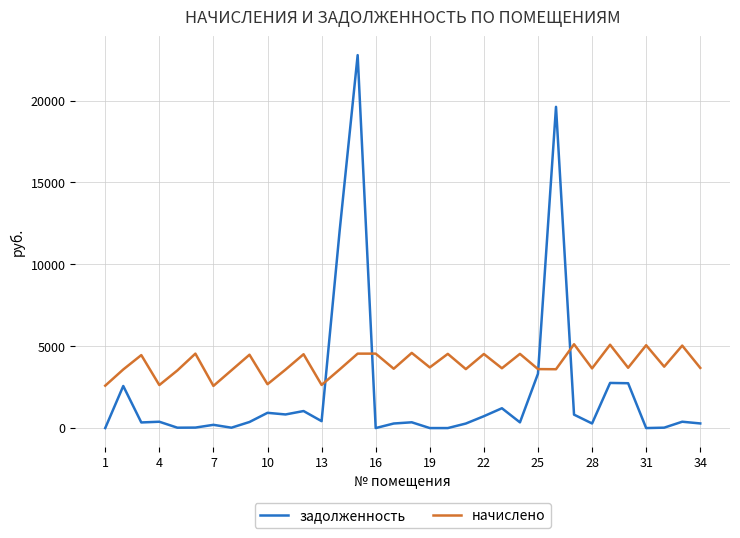

What is the highest value of the начислено series?

5118.7